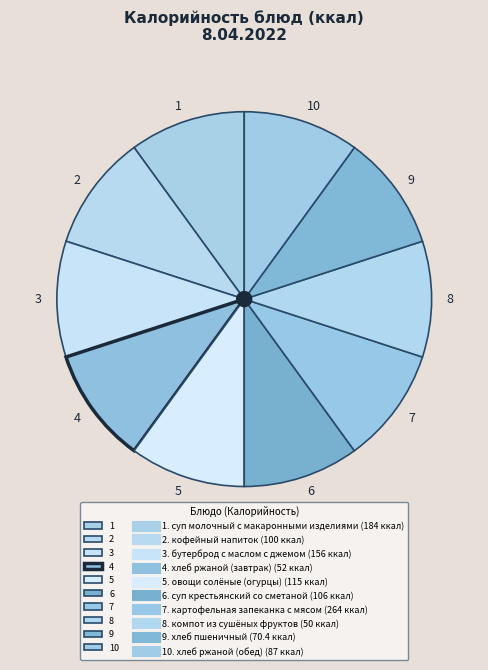

Is 7 the majority of the pie?

No